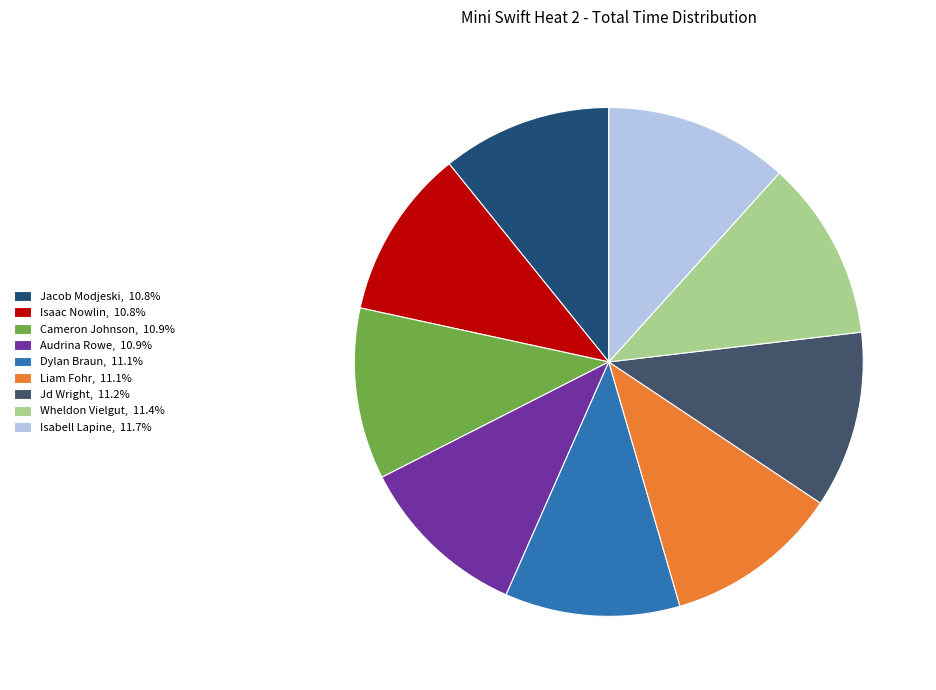

How many segments does this pie chart have?

9